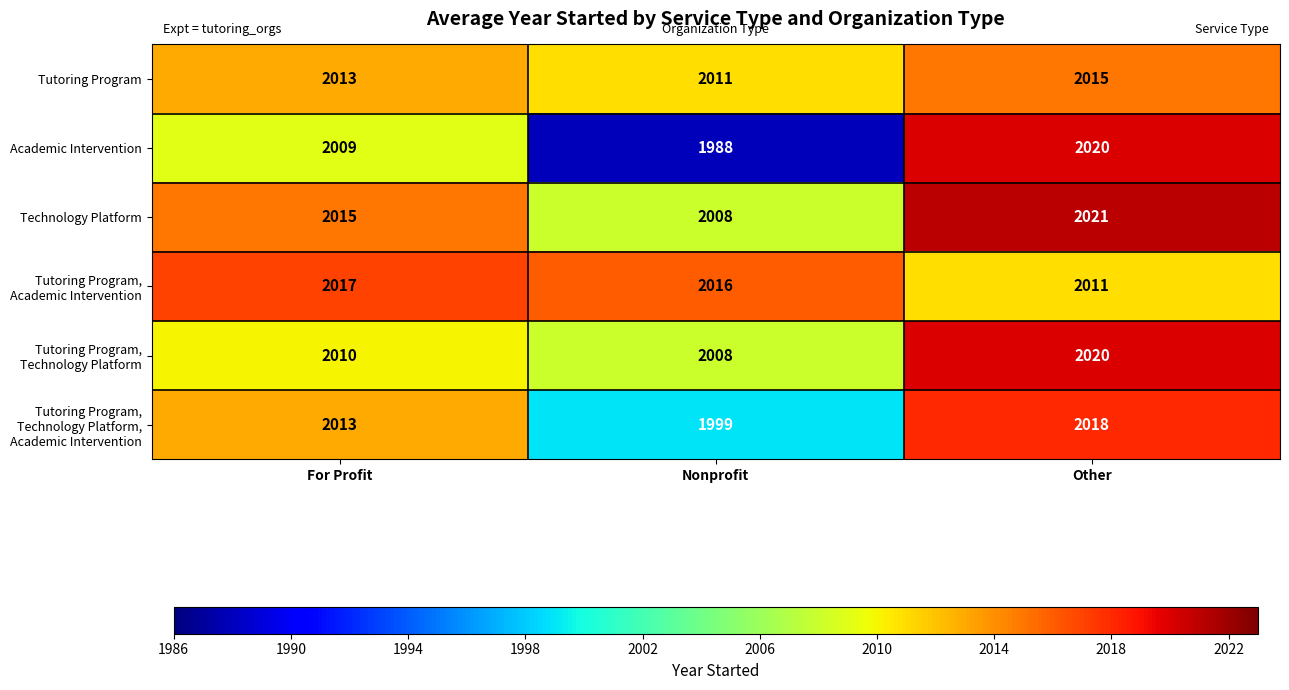

What is the sum of all Tutoring Program values?

6039